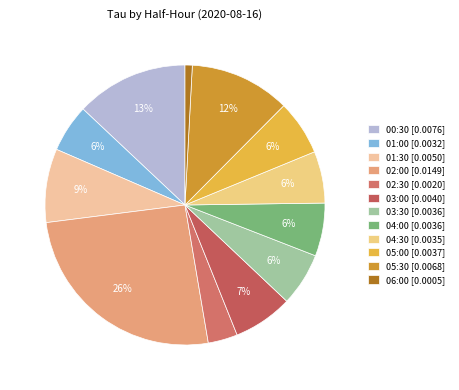

Does any single category account for the majority?

No